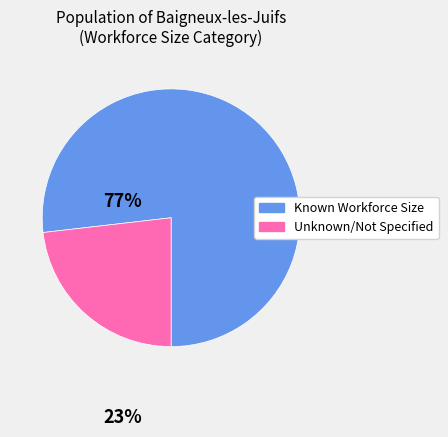

Is there any slice that represents more than half of the pie?

Yes